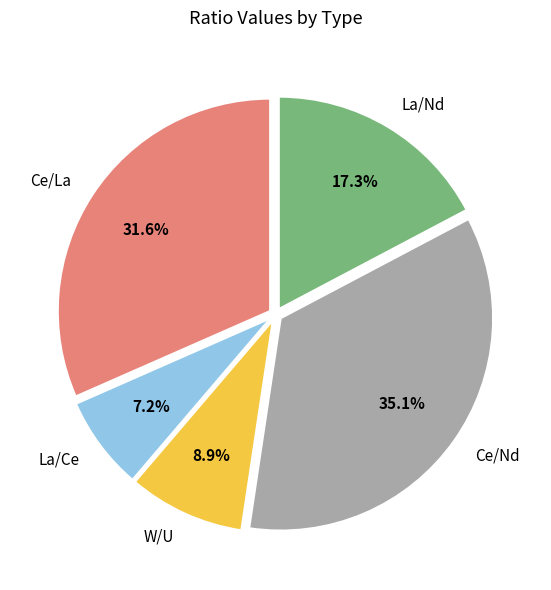

Does any single category account for the majority?

No